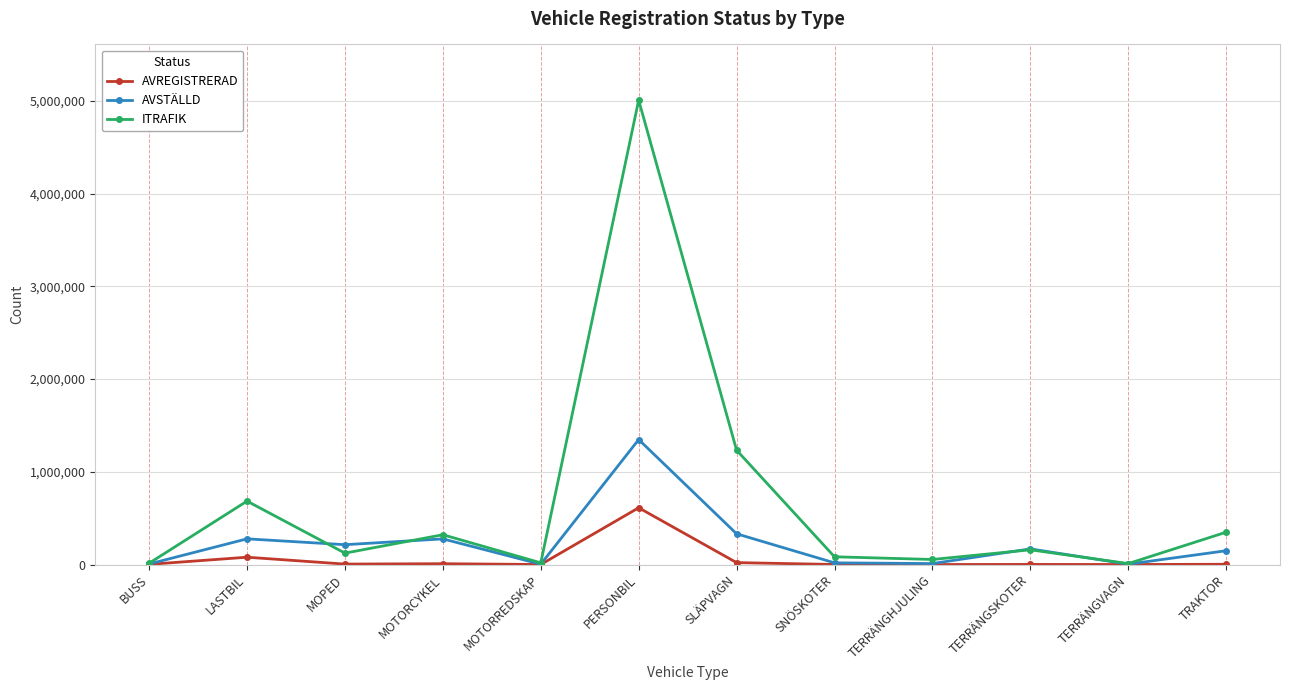

What is the label of the 8th point from the right?

MOTORREDSKAP